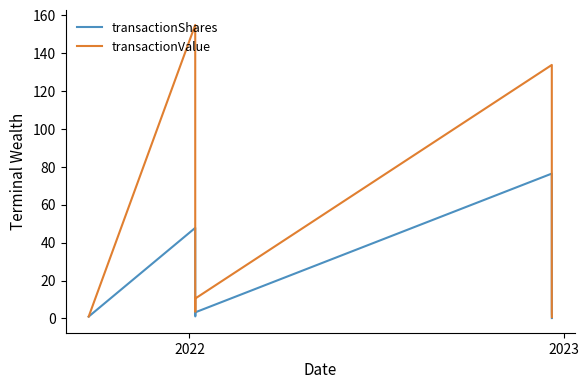

Which series has the largest range (max minus min)?

transactionValue